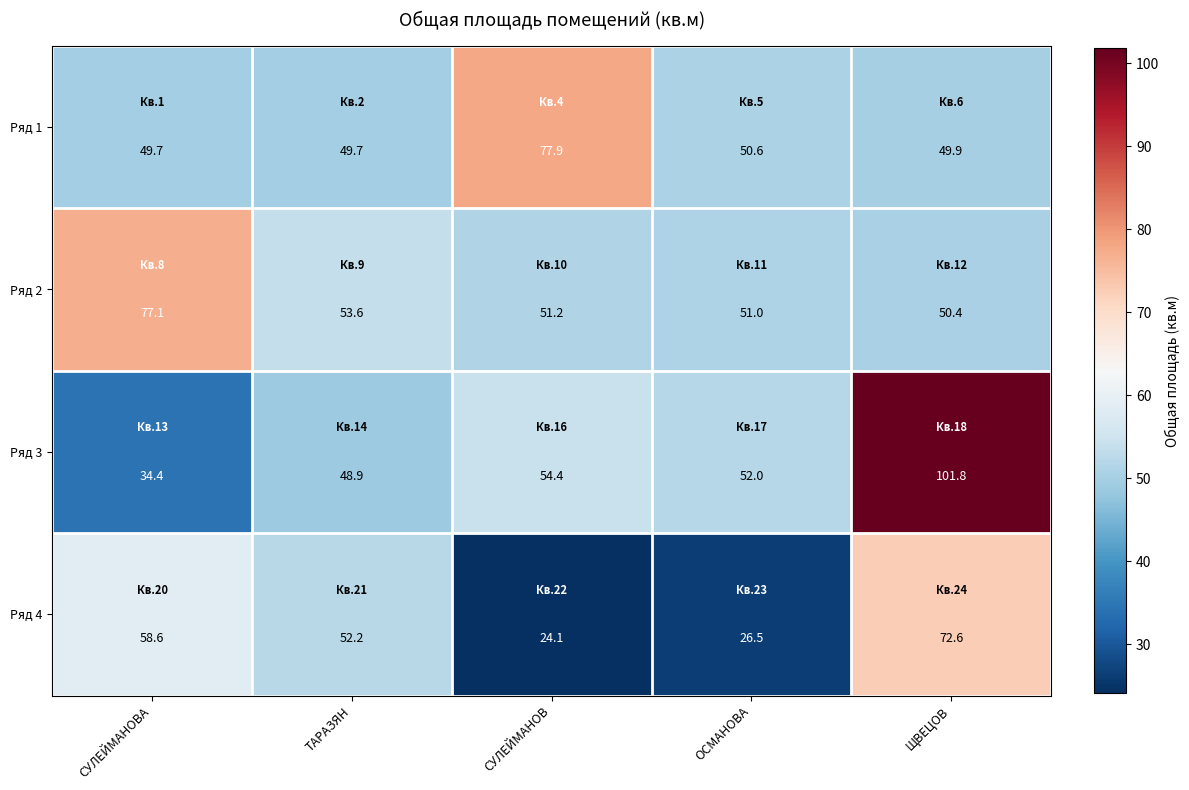

Which series has the largest range (max minus min)?

Ряд 3